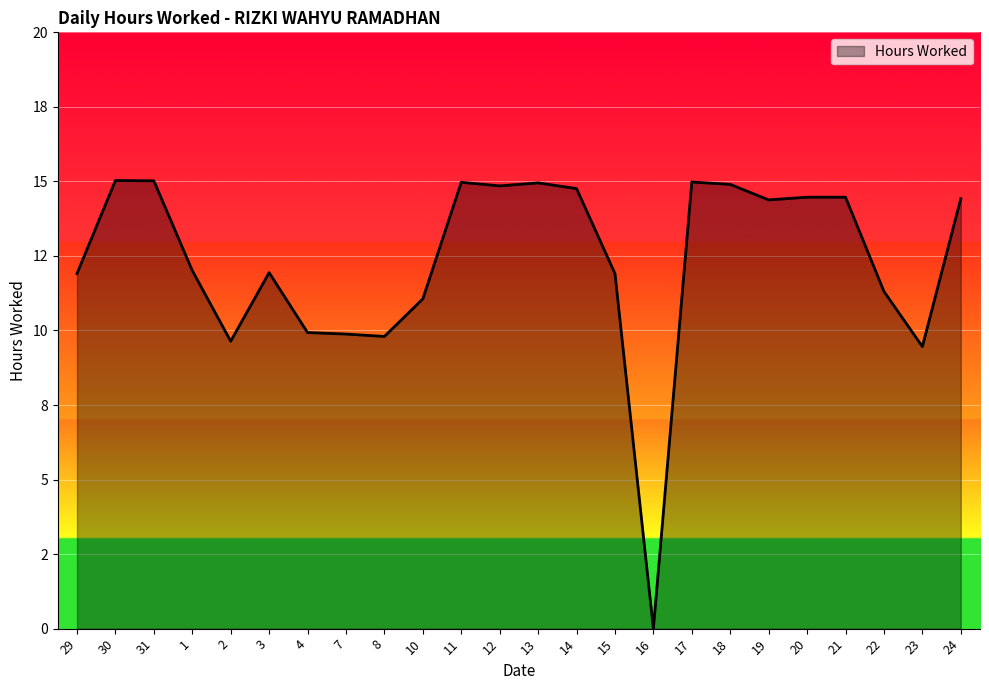

What is the sum of all values?

296.1